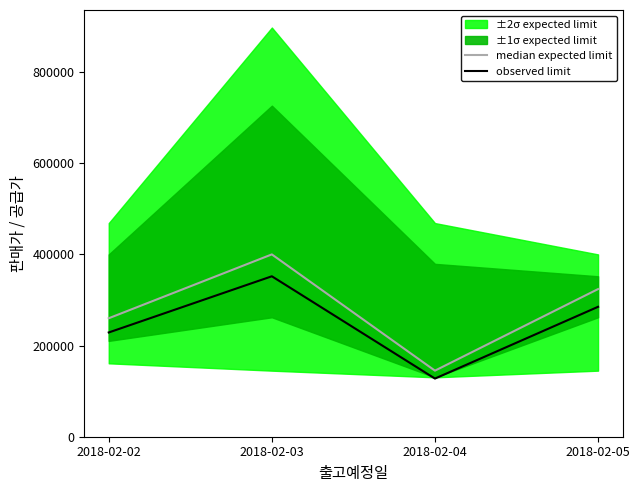

How many interior local valleys does the observed limit series have?

1